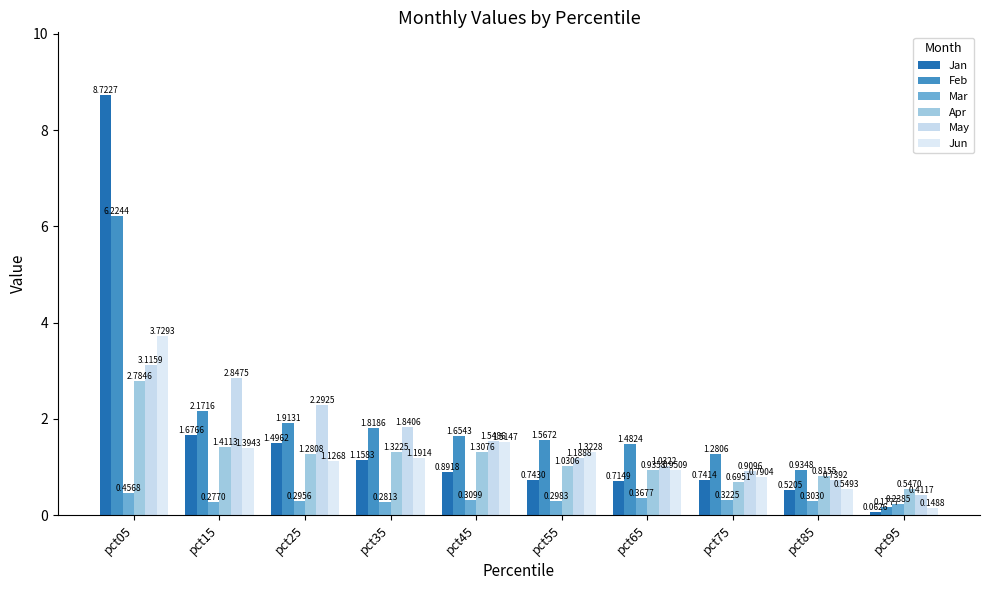

Count the number of categories in the chart.

10